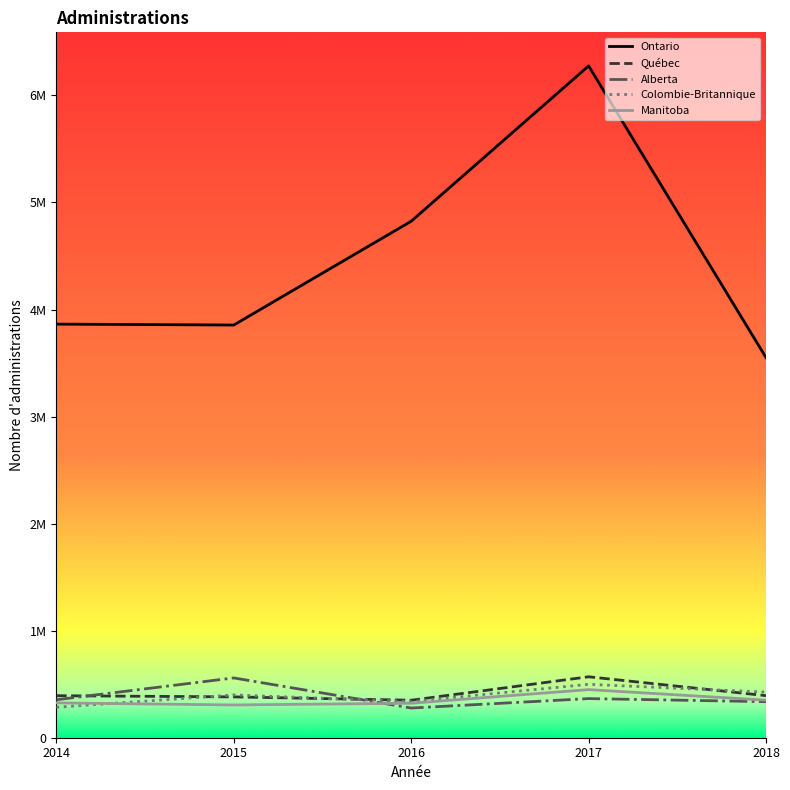

Which series has the largest range (max minus min)?

Ontario